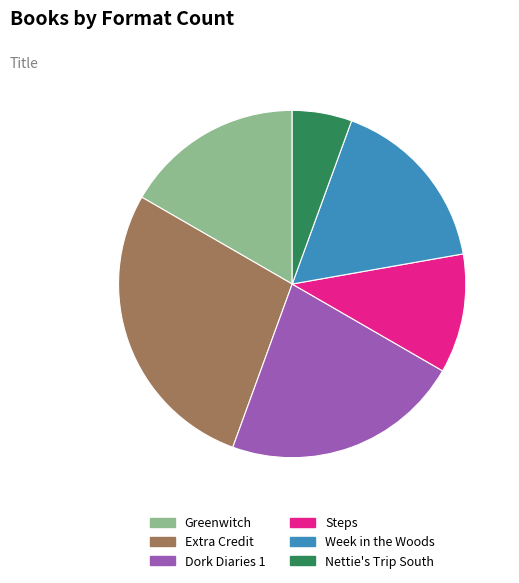

Is Extra Credit the majority of the pie?

No